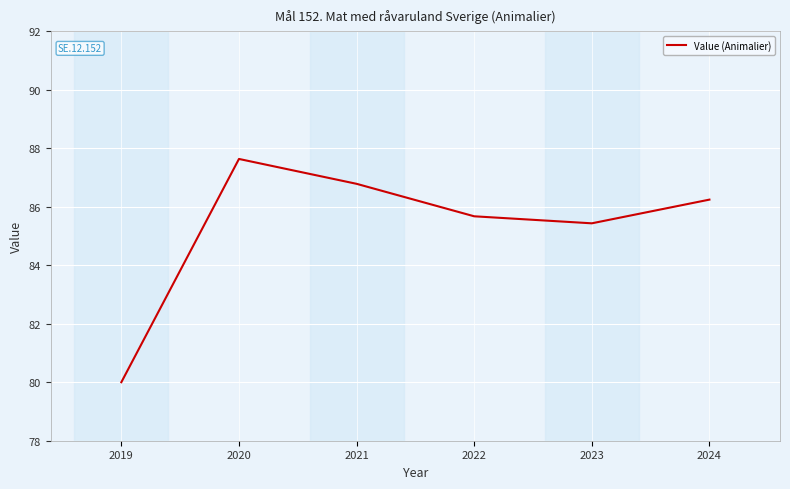

Reading left to right, extract all data points from this chart.

80.0	87.6	86.8	85.7	85.4	86.2